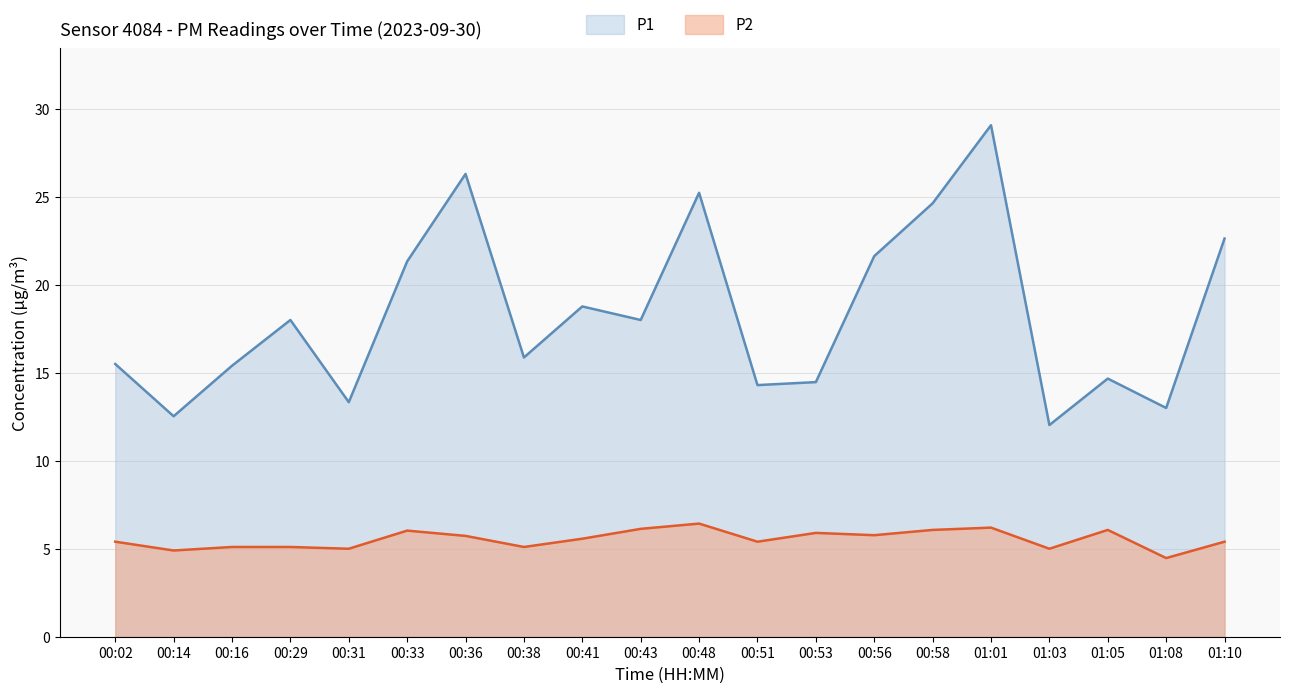

Does the chart display data point markers on the line(s)?

No